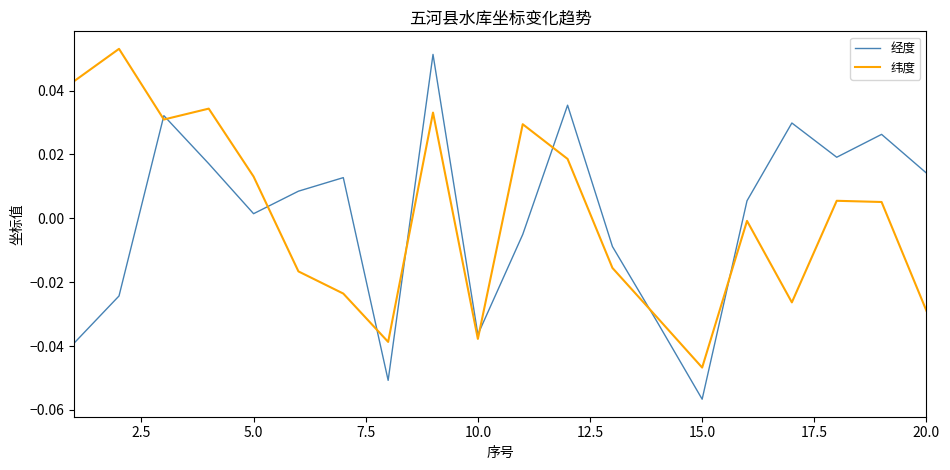

Which series has the widest spread of values?

经度